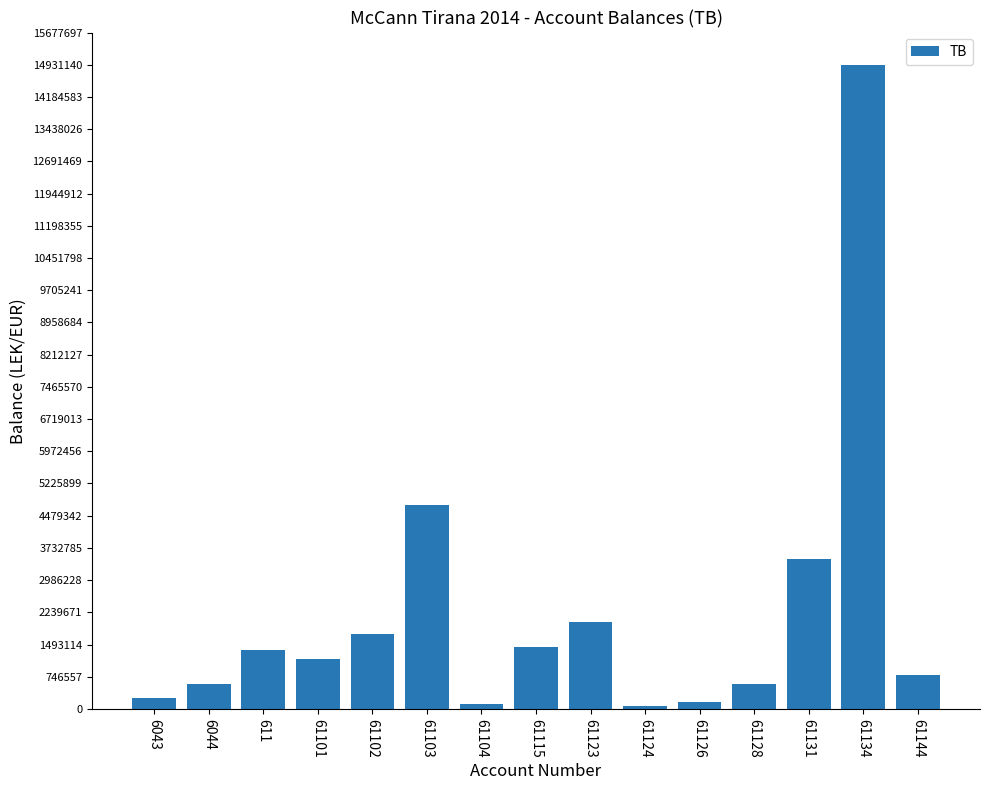

What is the value of the 5th bar from the left?

1735151.5